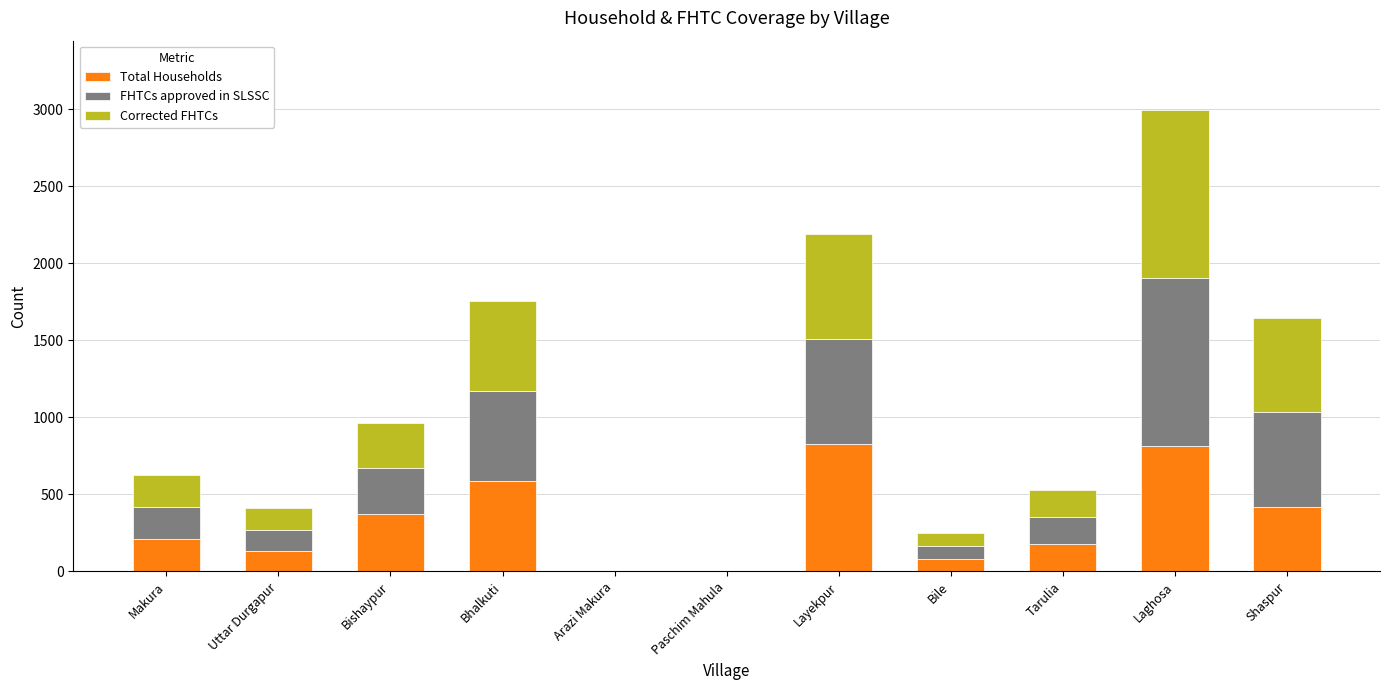

What is the highest value of the Total Households series?

827